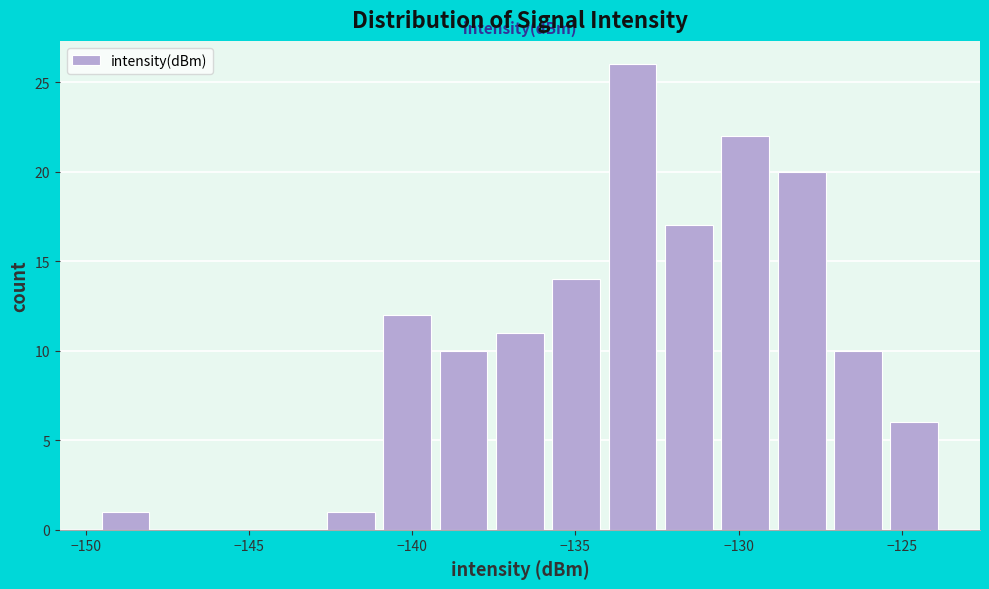

Around what value on the x-axis is the tallest bar? Give the approximate position of its centre, as read against the axis.

-133.0